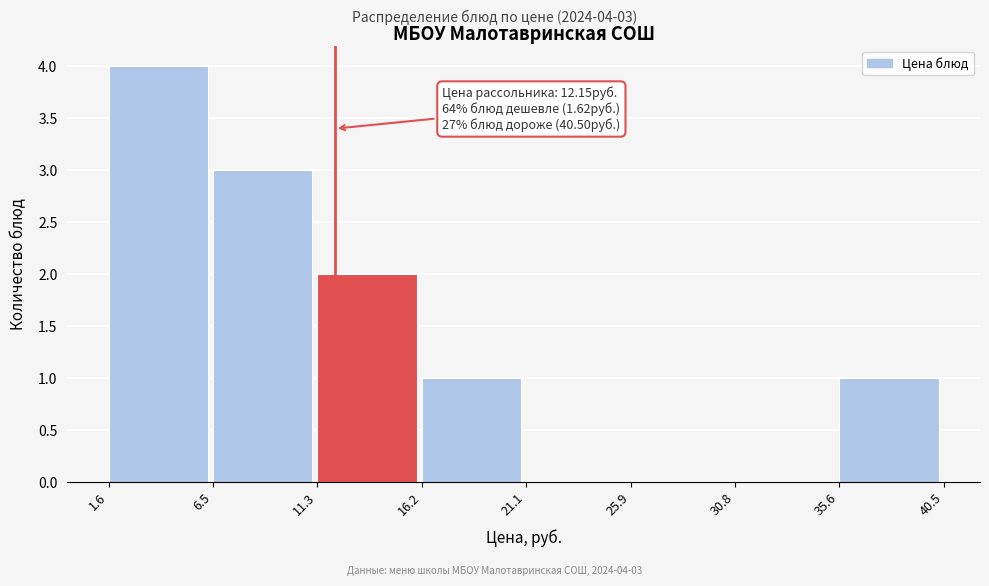

Over which range of the x-axis is the bar tallest?

1.6 to 6.5